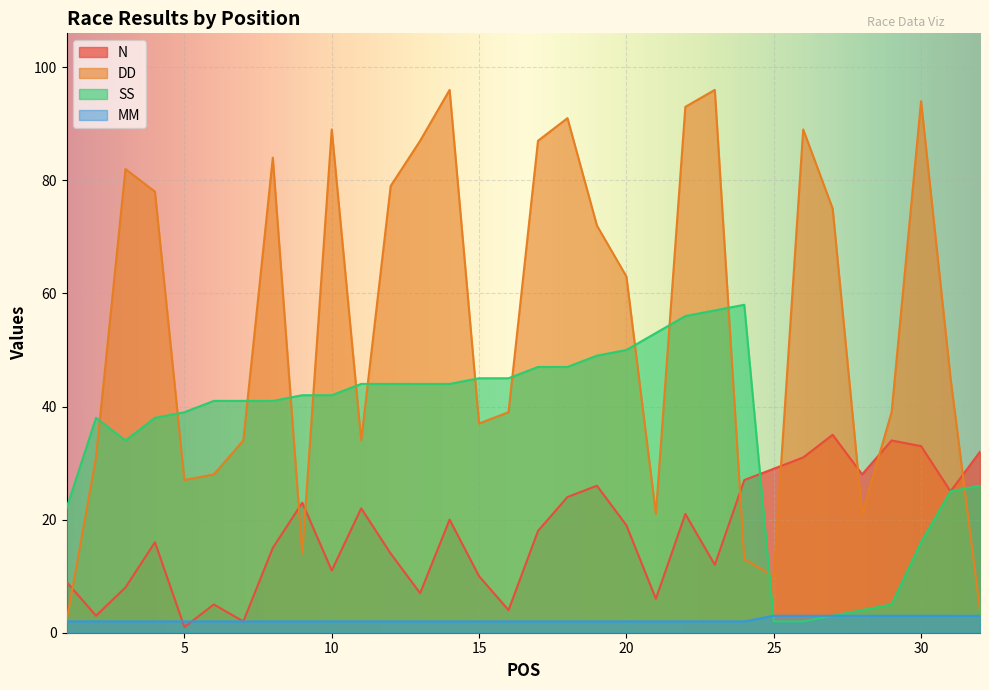

Reading left to right, what are all the values shown in this chart?

N: 9	3	8	16	1	5	2	15	23	11	22	14	7	20	10	4	18	24	26	19	6	21	12	27	29	31	35	28	34	33	25	32
DD: 2	31	82	78	27	28	34	84	14	89	34	79	87	96	37	39	87	91	72	63	21	93	96	13	10	89	75	21	39	94	45	4
SS: 22	38	34	38	39	41	41	41	42	42	44	44	44	44	45	45	47	47	49	50	53	56	57	58	2	2	3	4	5	16	25	26
MM: 2	2	2	2	2	2	2	2	2	2	2	2	2	2	2	2	2	2	2	2	2	2	2	2	3	3	3	3	3	3	3	3